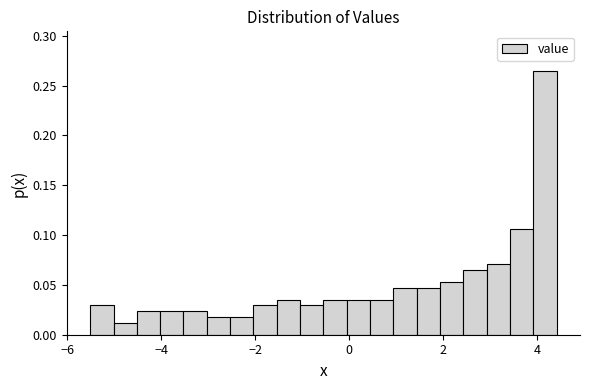

Around what value on the x-axis is the tallest bar? Give the approximate position of its centre, as read against the axis.

4.2